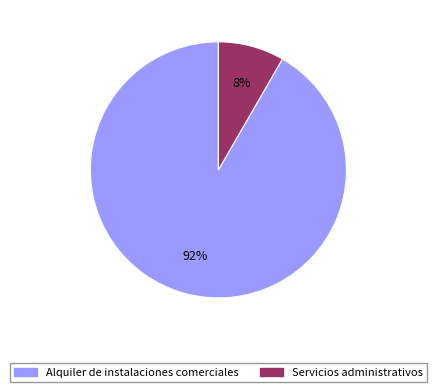

Which slice represents more than half of the pie?

Alquiler de instalaciones comerciales